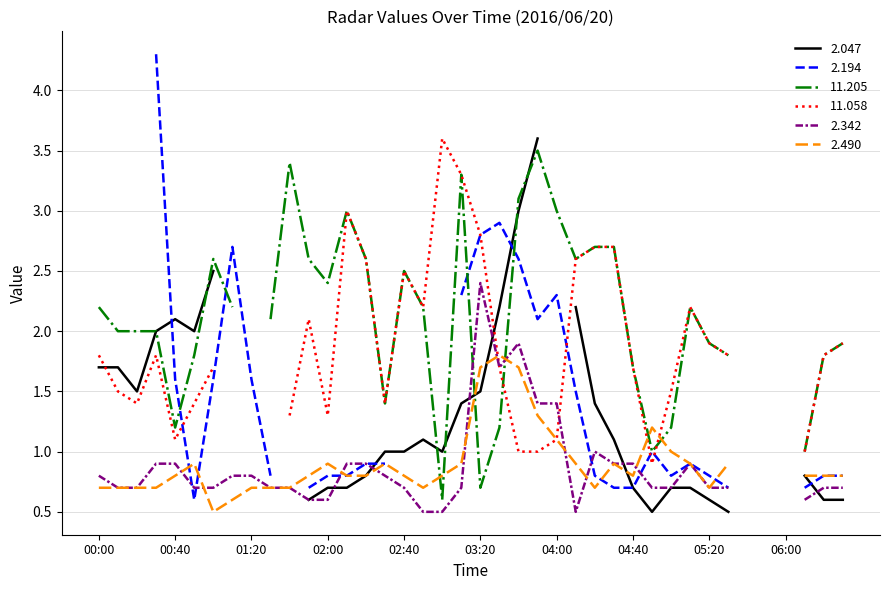

What is the label of the 1st point from the right?

06:30